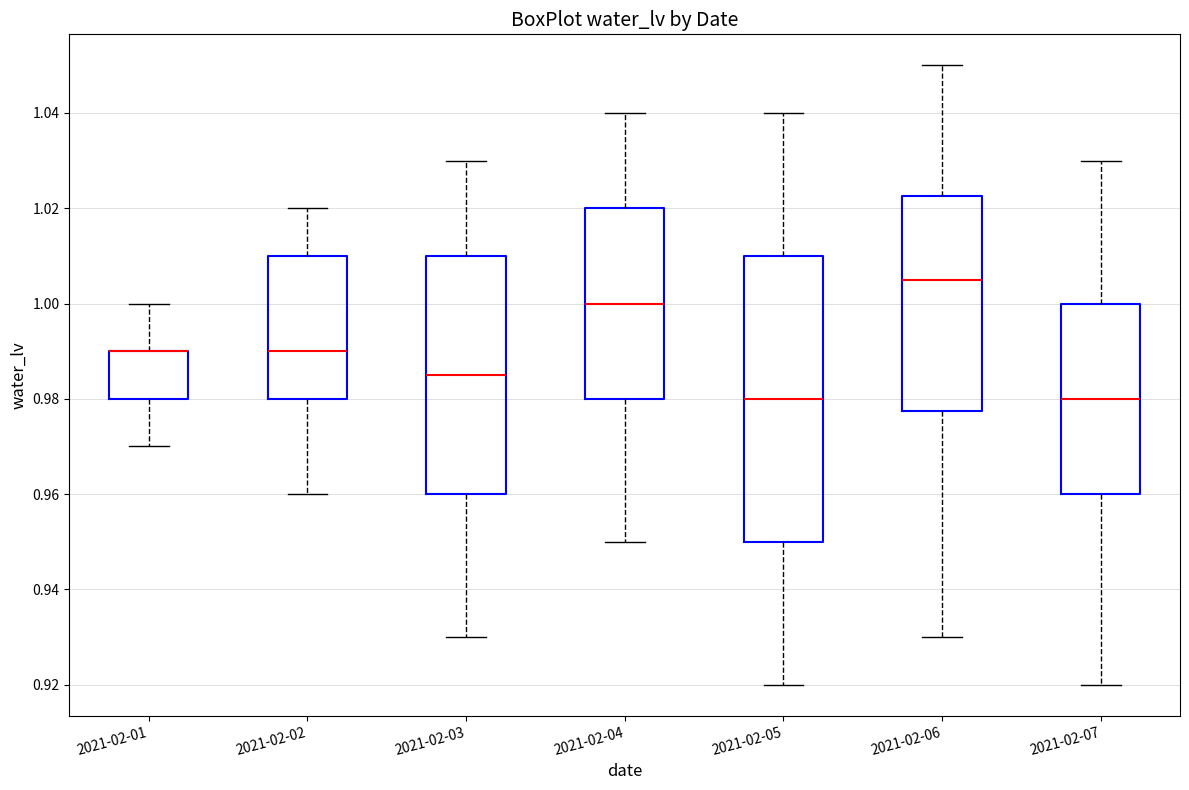

Reading left to right, transcribe this box plot: for each box, give where its median line is, the range the box spans, and where its two whiskers end, as read against the y-axis. The values are not printed on the chart, so give them approximately, as read against the axis.

2021-02-01: median 0.990 (drawn on the box's upper edge), box 0.980 to 0.990, whiskers 0.970 to 1.000
2021-02-02: median 0.990, box 0.980 to 1.010, whiskers 0.960 to 1.020
2021-02-03: median 0.986, box 0.960 to 1.010, whiskers 0.930 to 1.030
2021-02-04: median 1.000, box 0.980 to 1.020, whiskers 0.950 to 1.040
2021-02-05: median 0.980, box 0.950 to 1.010, whiskers 0.920 to 1.040
2021-02-06: median 1.006, box 0.978 to 1.022, whiskers 0.930 to 1.050
2021-02-07: median 0.980, box 0.960 to 1.000, whiskers 0.920 to 1.030